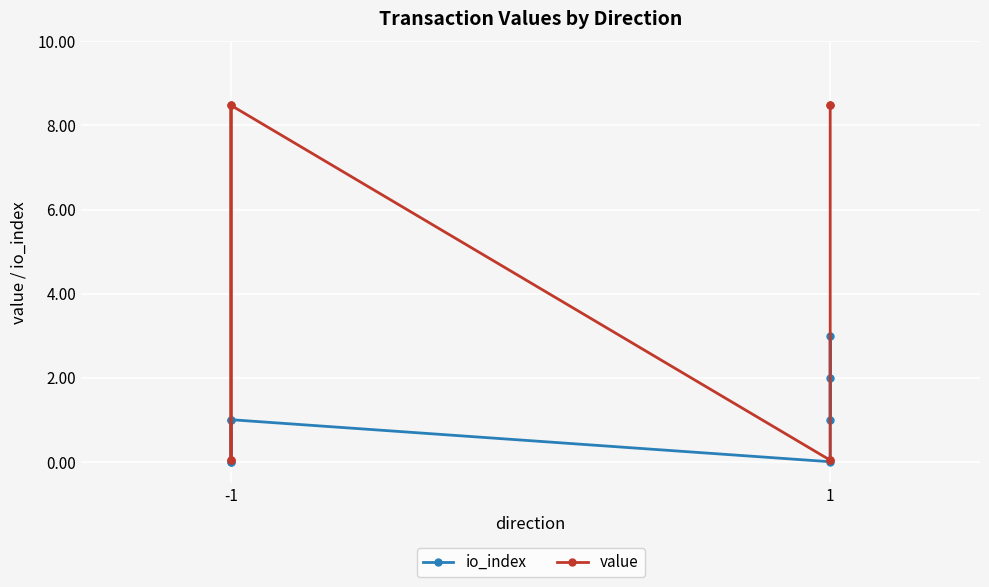

How many data points does each series have?

8